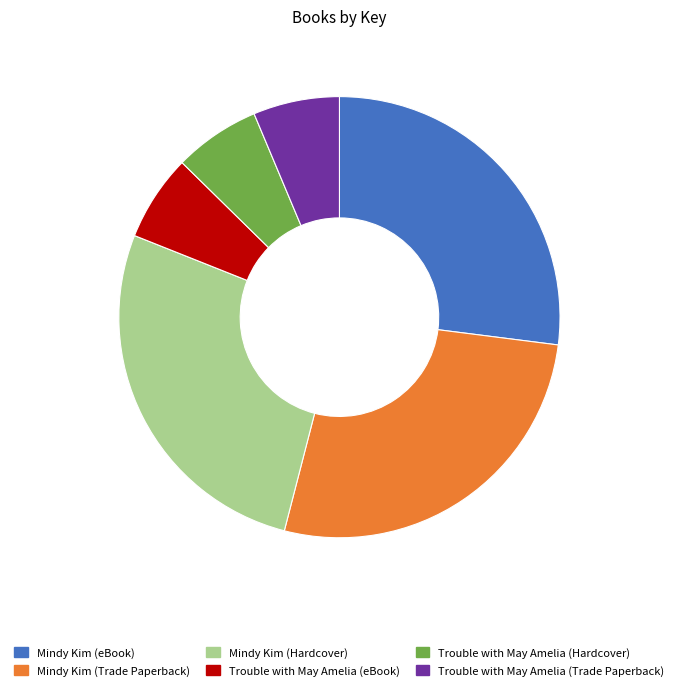

Count the number of slices in the pie.

6